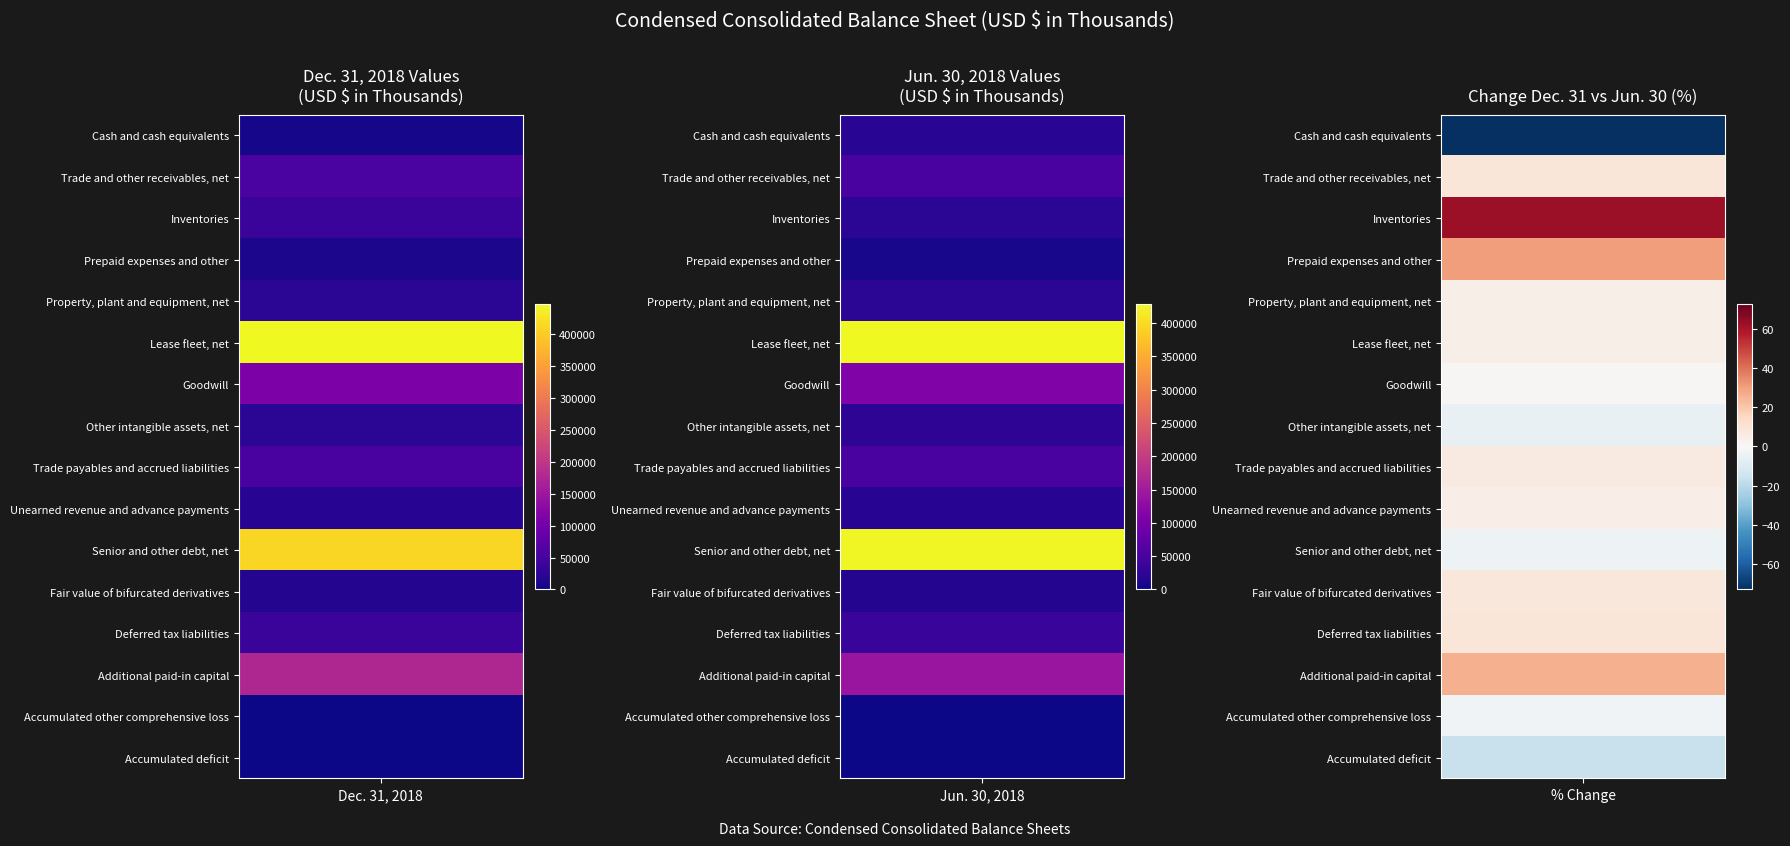

At how many categories does at least one series exceed 233617?

2